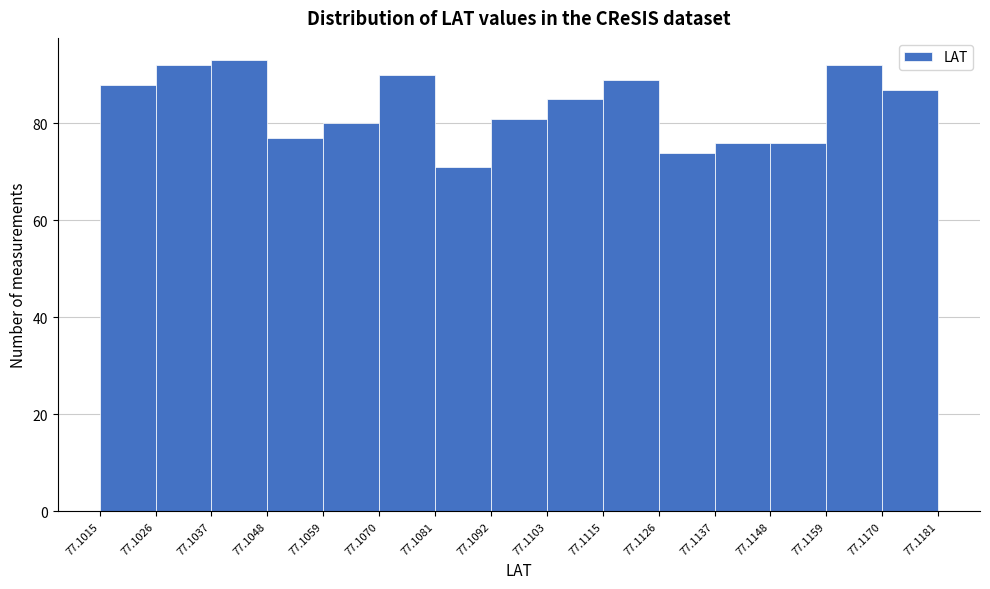

How tall is the bar that spans 77.1137 to 77.1148 on the x-axis? The values are not printed on the chart, so give them approximately, as read against the axis.

76